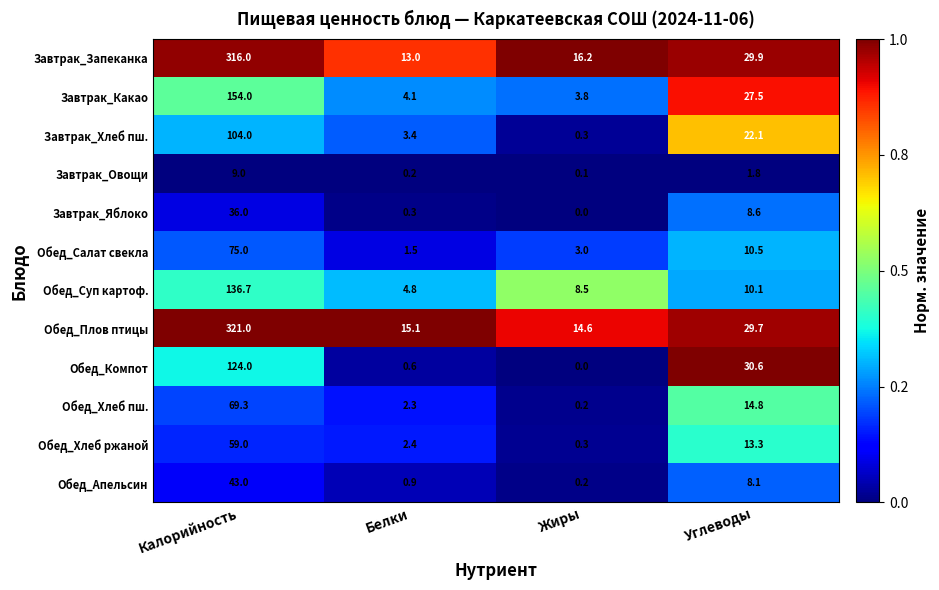

True or false: Обед_Салат свекла has a value of 3.0 at Жиры.

True